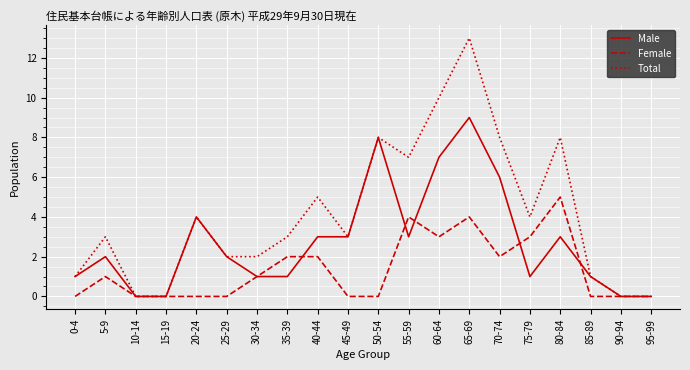

List the series in order of their overall mean, lowest first.

Female, Male, Total